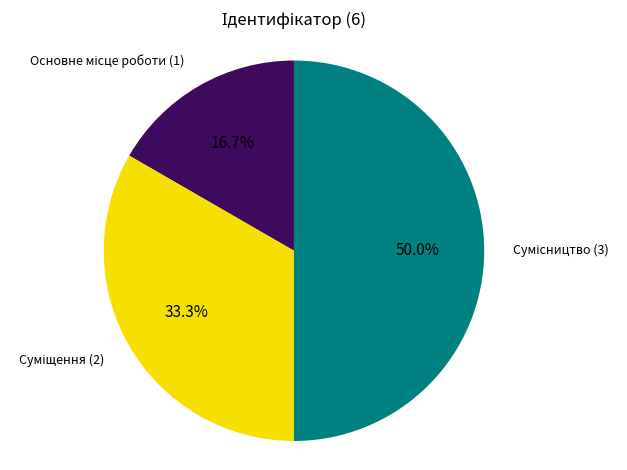

Is it true that Суміщення is 27% of the pie?

False